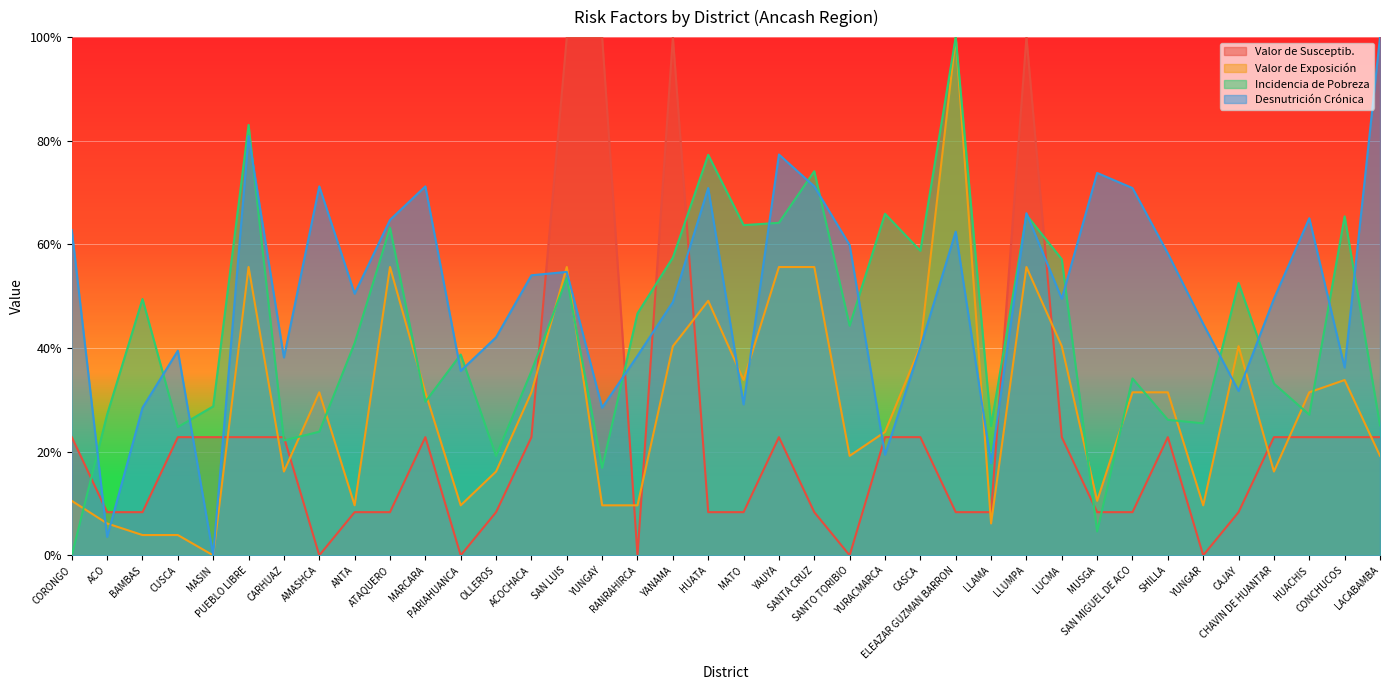

What is the sum of all Valor de Exposición values?

11.0